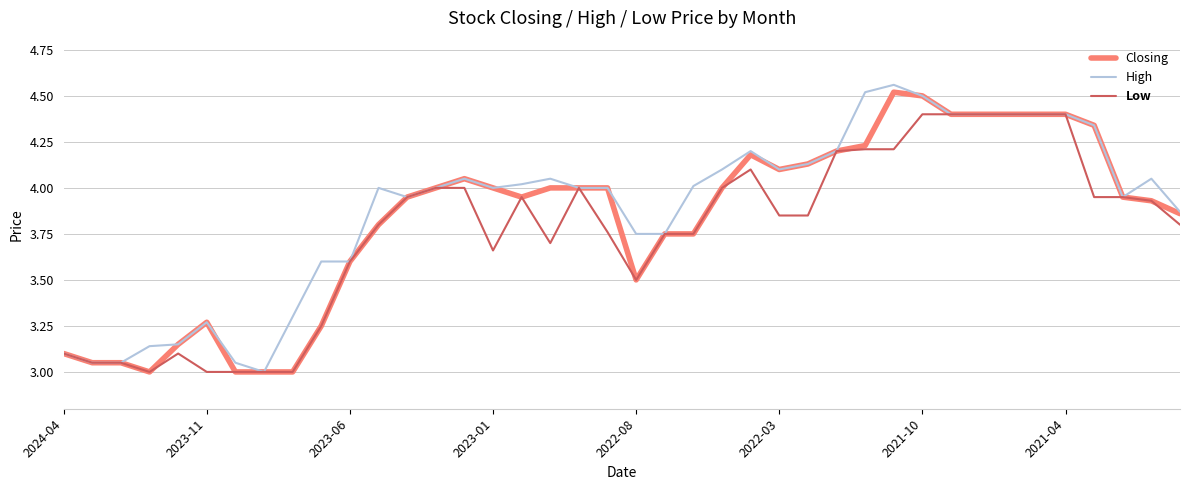

What are all the series names shown in the legend?

Closing, High, Low